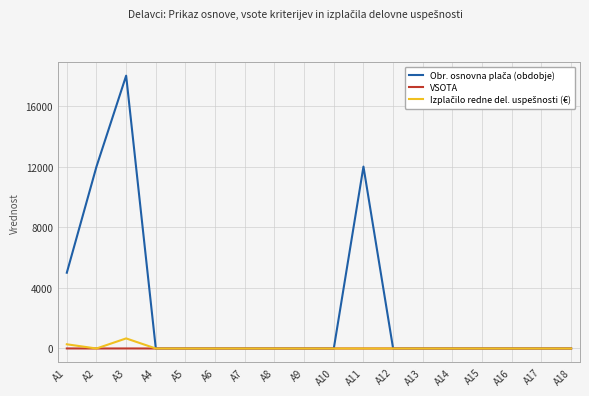

Count the number of categories in the chart.

18